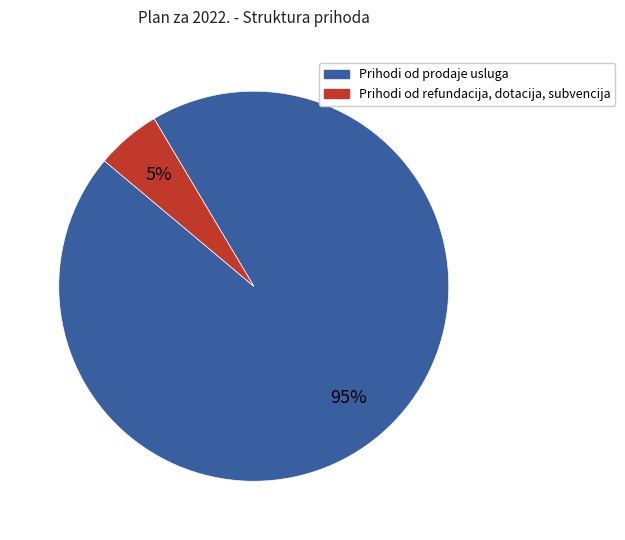

To the nearest percent, what is the average slice percentage?

50%